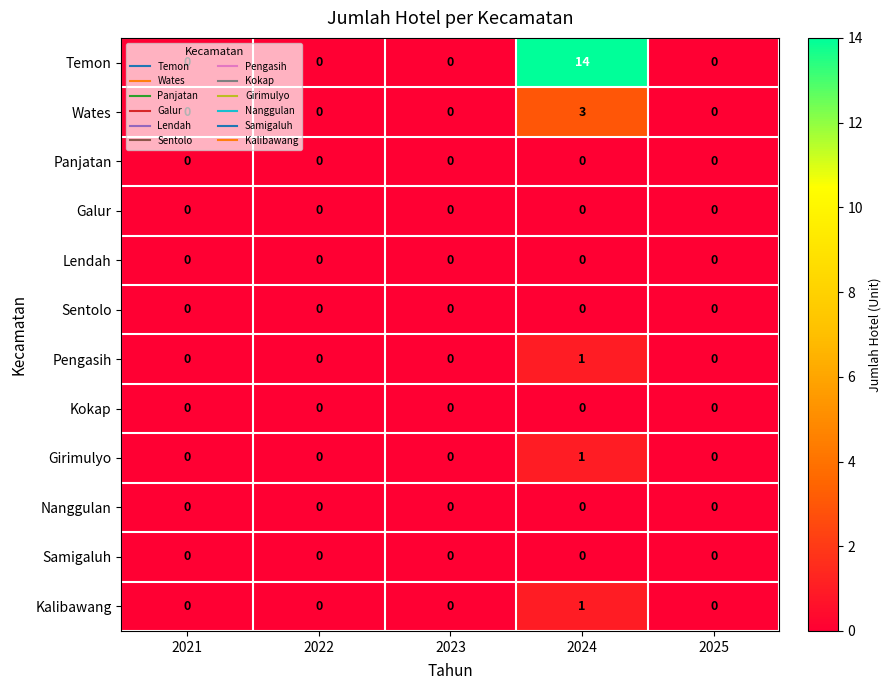

At which category is the sum across all series the highest?

2024